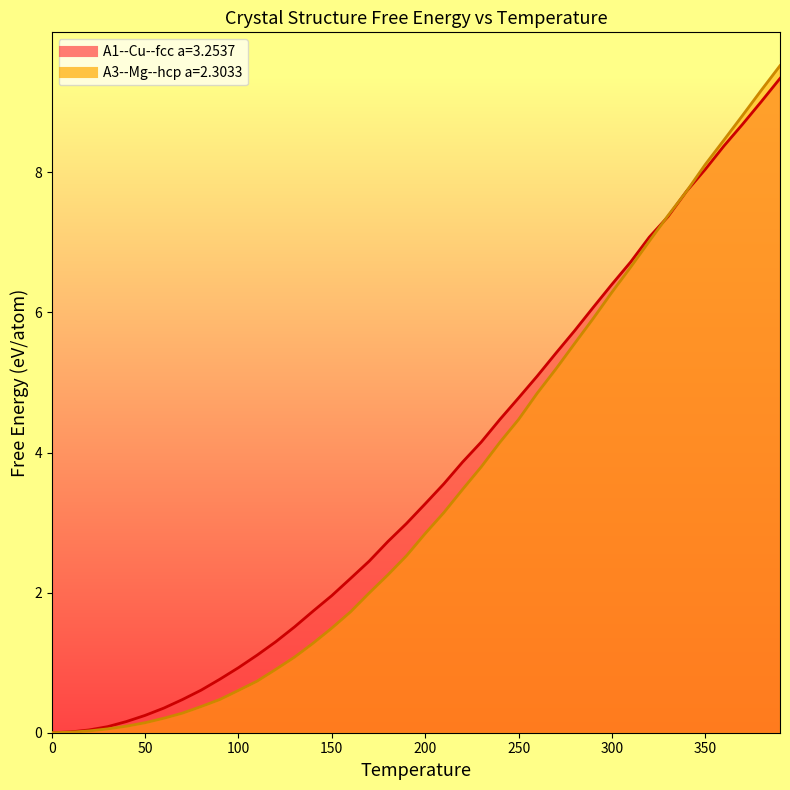

True or false: A3--Mg--hcp a=2.3033 and A1--Cu--fcc a=3.2537 intersect in this chart.

True